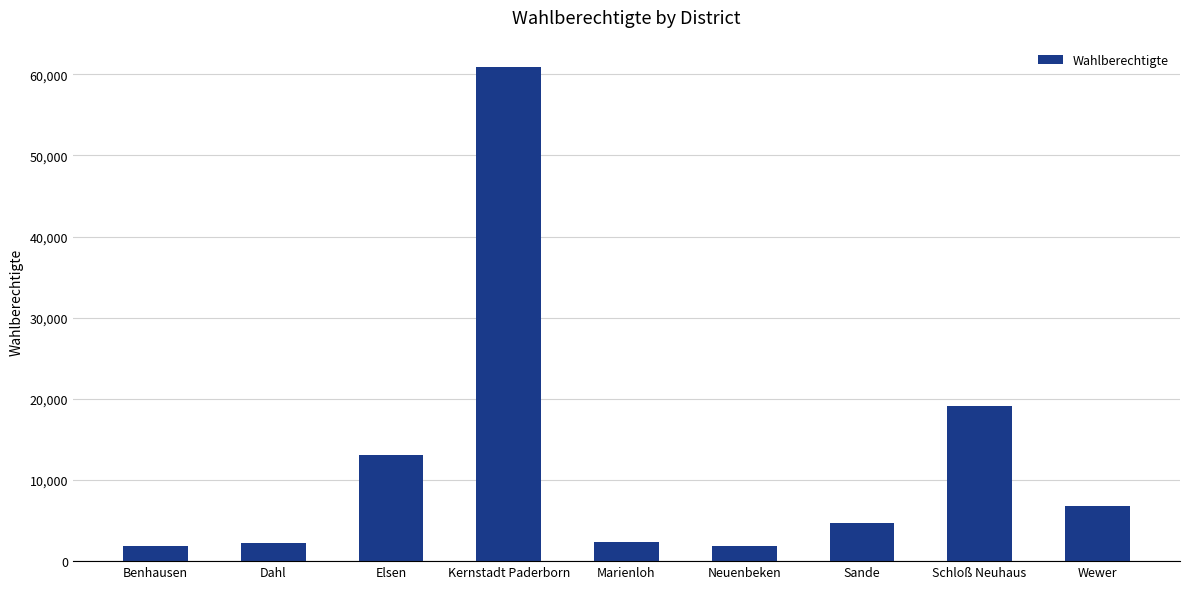

Between Kernstadt Paderborn and Benhausen, which is larger?

Kernstadt Paderborn